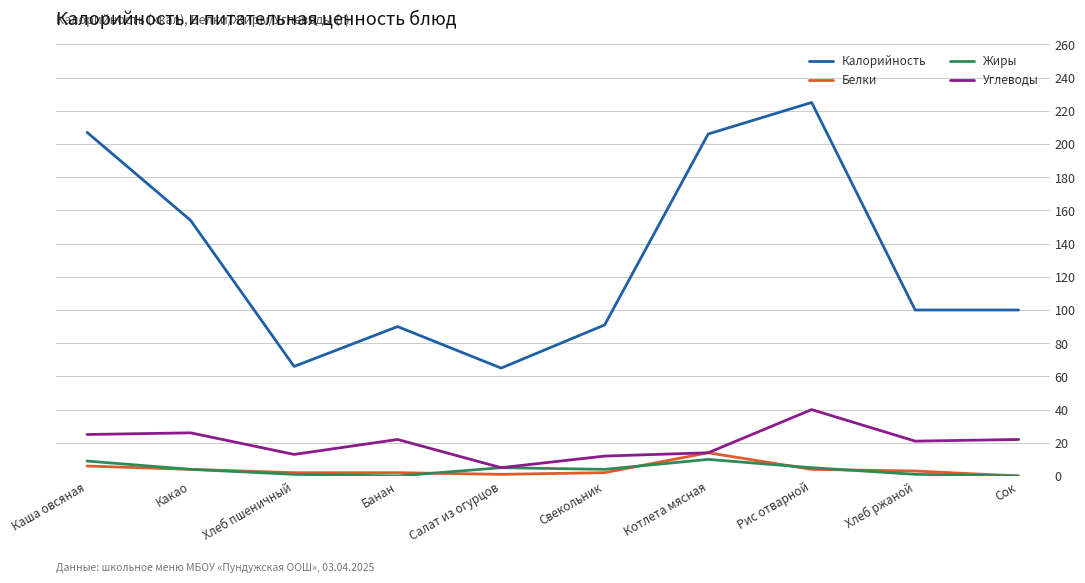

True or false: Белки and Калорийность intersect in this chart.

False